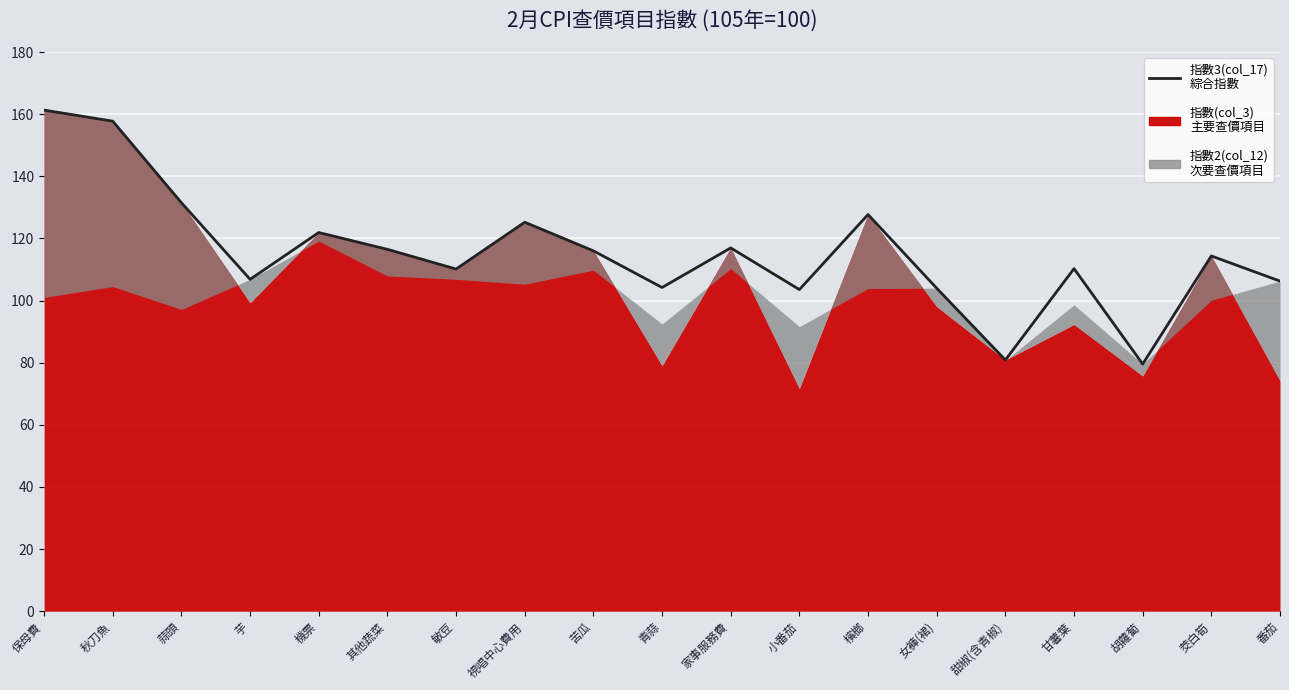

Rank the categories by value from highest to lowest.

保母費, 秋刀魚, 蒜頭, 檳榔, 視唱中心費用, 機票, 家事服務費, 其他蔬菜, 苦瓜, 茭白筍, 甘薯葉, 敏豆, 芋, 番茄, 青蒜, 女褲(裙), 小番茄, 甜椒(含青椒), 胡蘿蔔